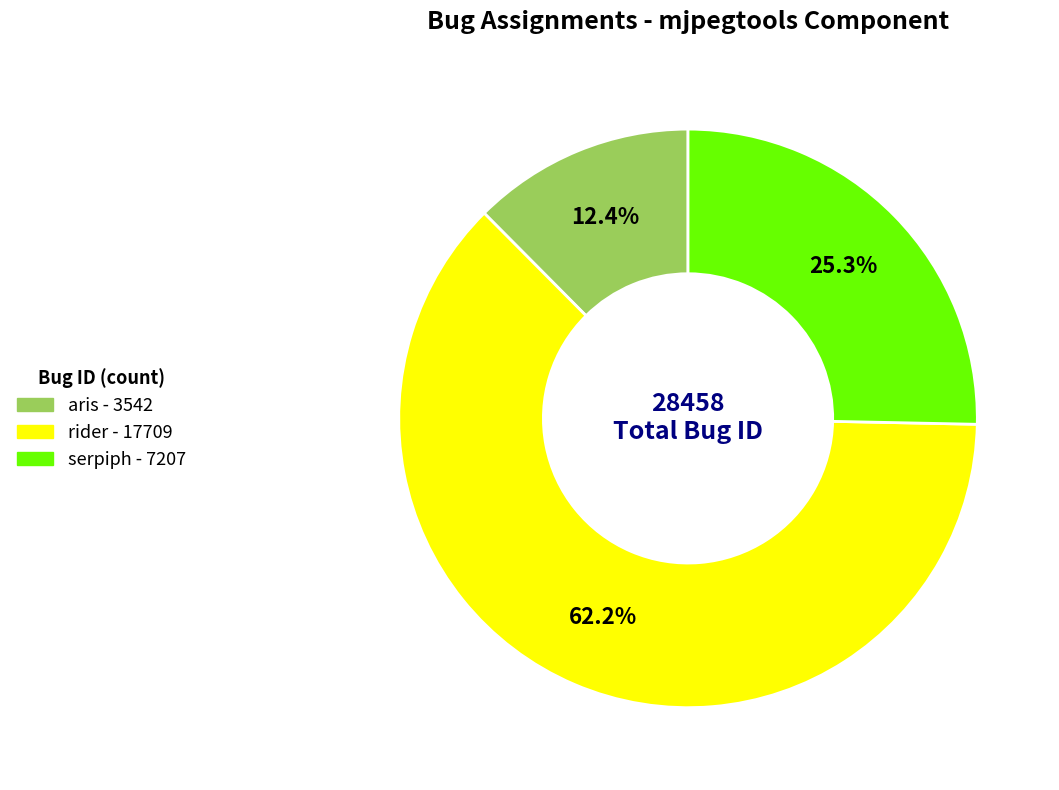

Count the number of slices in the pie.

3